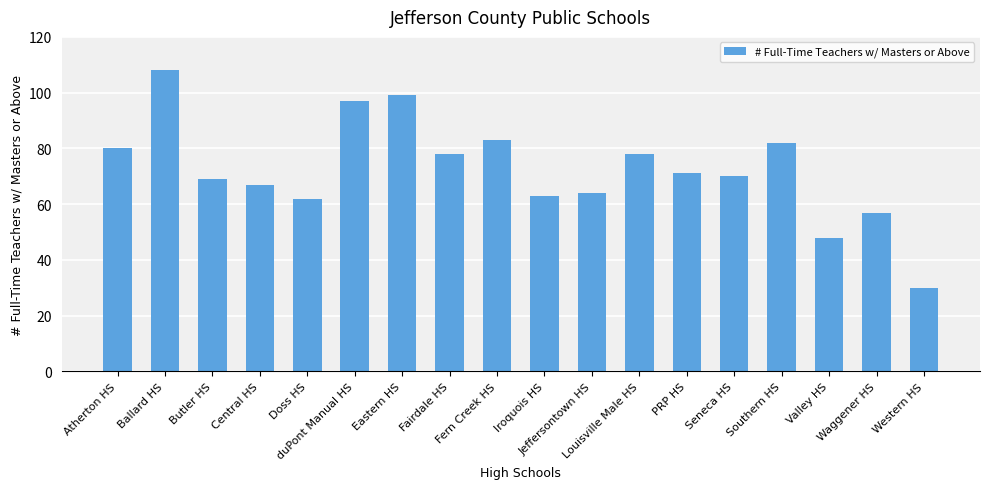

What is the label of the 6th bar from the left?

duPont Manual HS